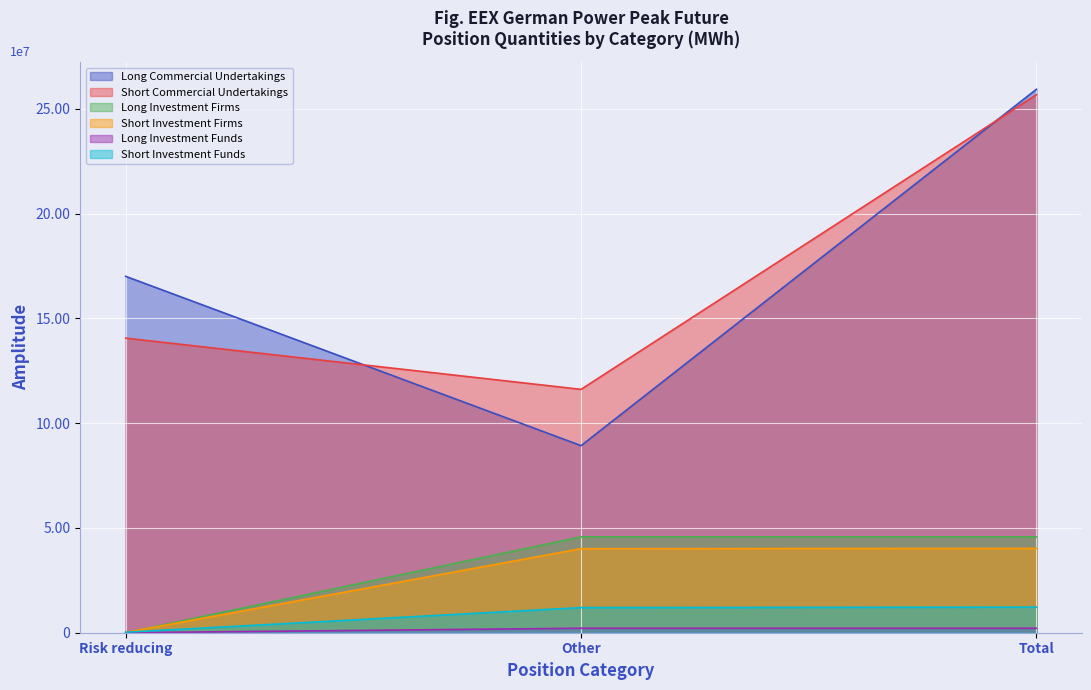

What are all the series names shown in the legend?

Long Commercial Undertakings, Short Commercial Undertakings, Long Investment Firms, Short Investment Firms, Long Investment Funds, Short Investment Funds